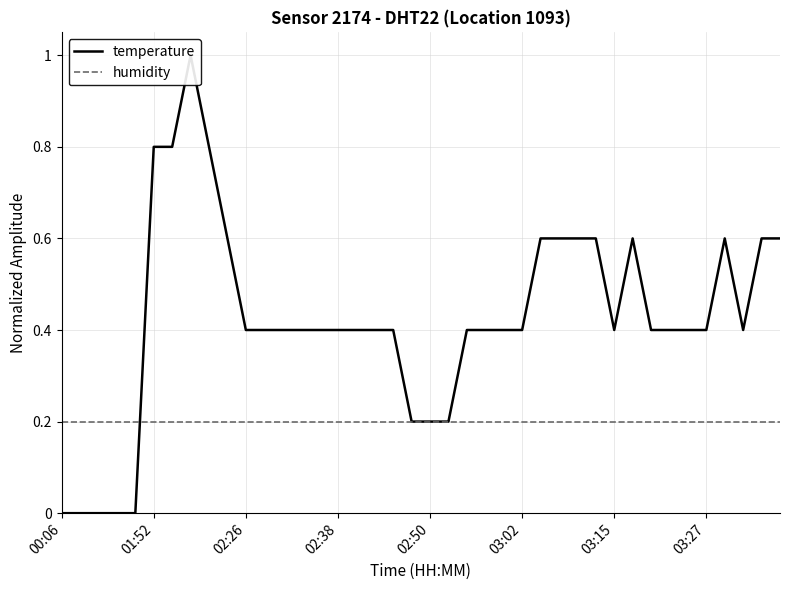

What value does the temperature series have at 37?

0.4